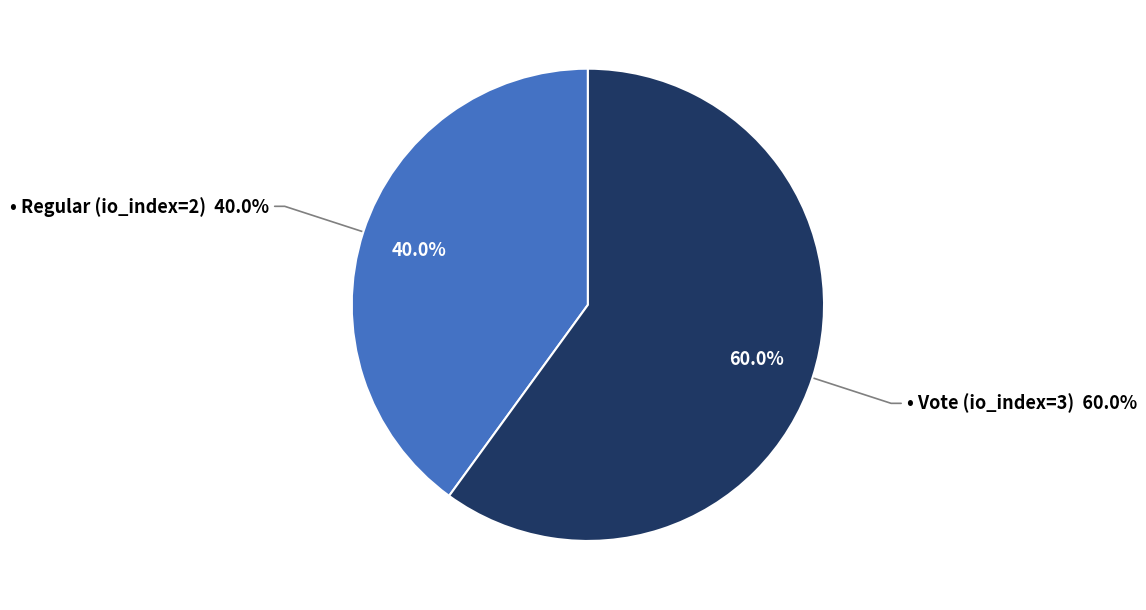

Between Regular (io_index=2) and Vote (io_index=3), which is larger?

Vote (io_index=3)